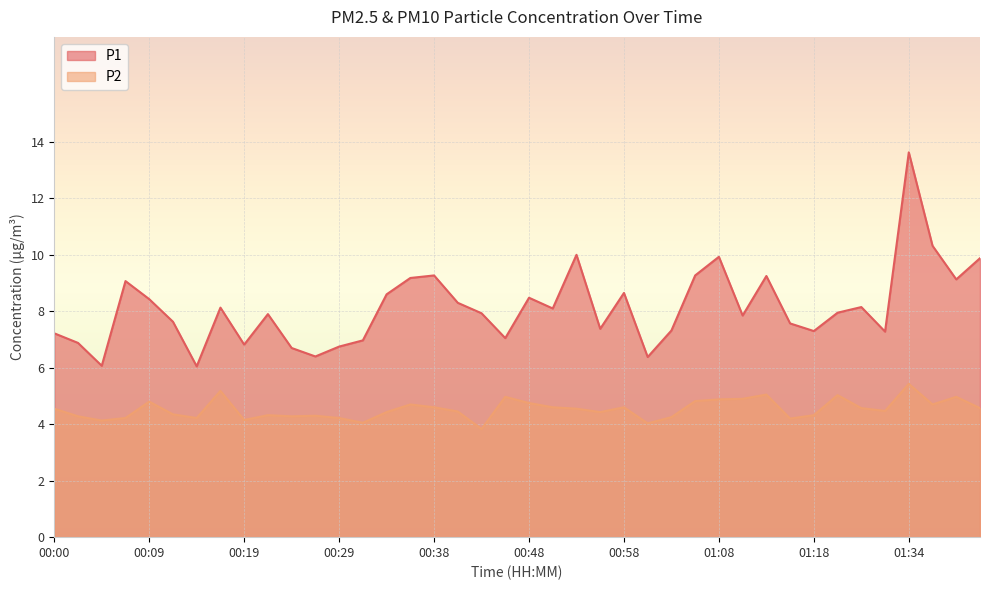

At how many categories does at least one series exceed 11?

1